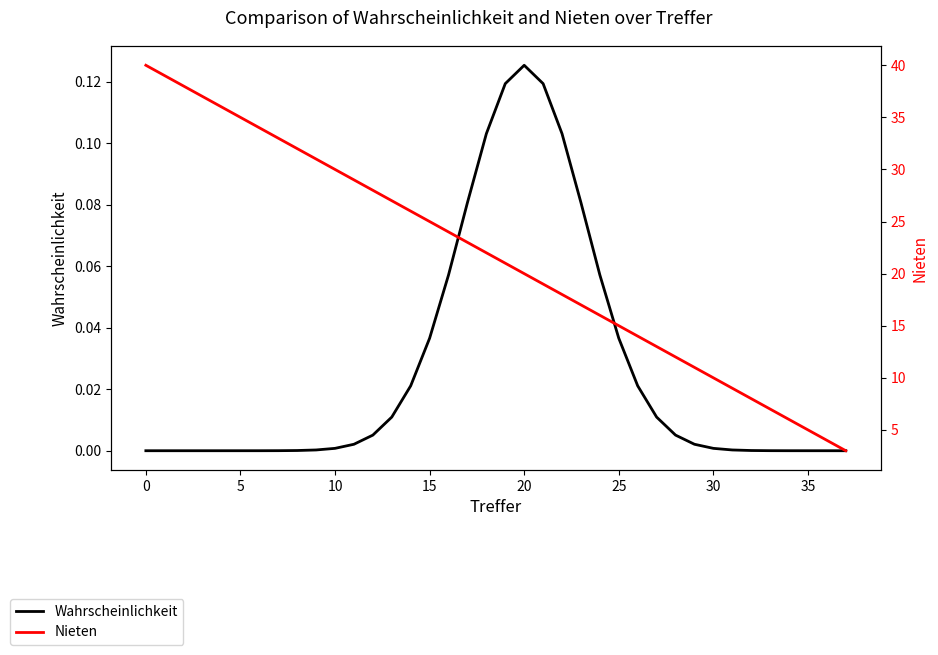

In Wahrscheinlichkeit, how many points are higher than both neighbors (excluding endpoints)?

1